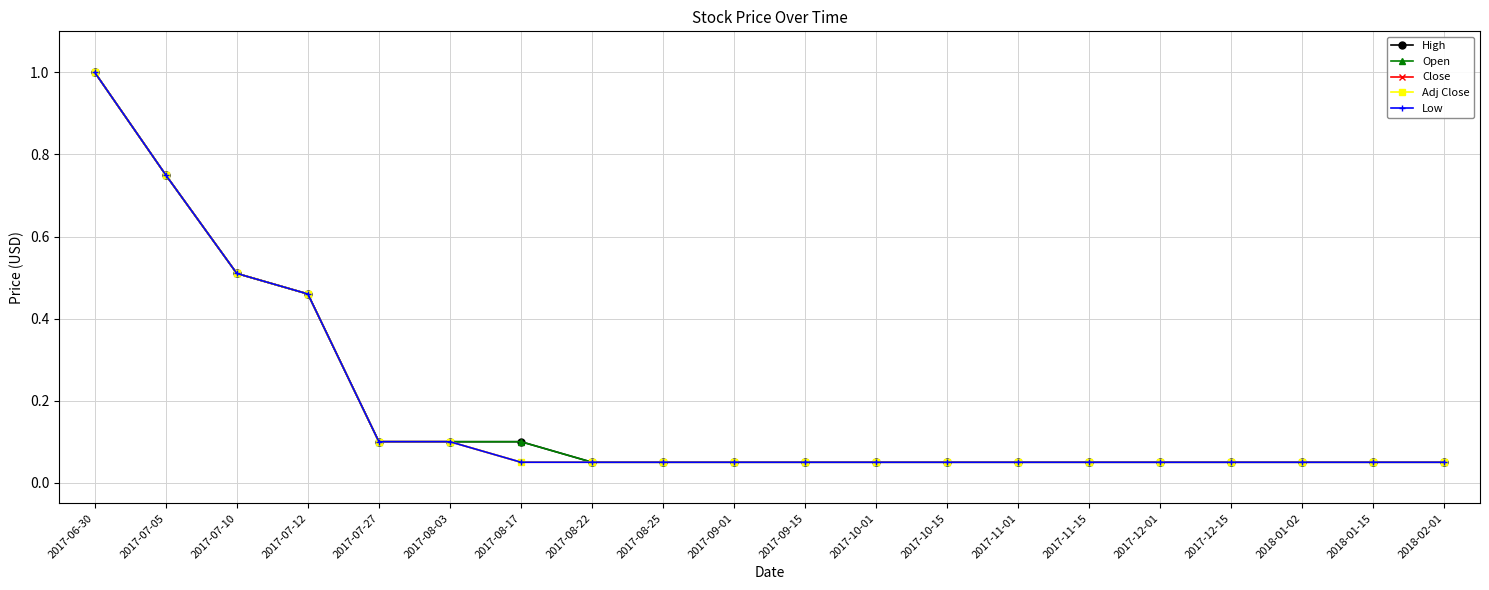

What is the average value of the High series?

0.2